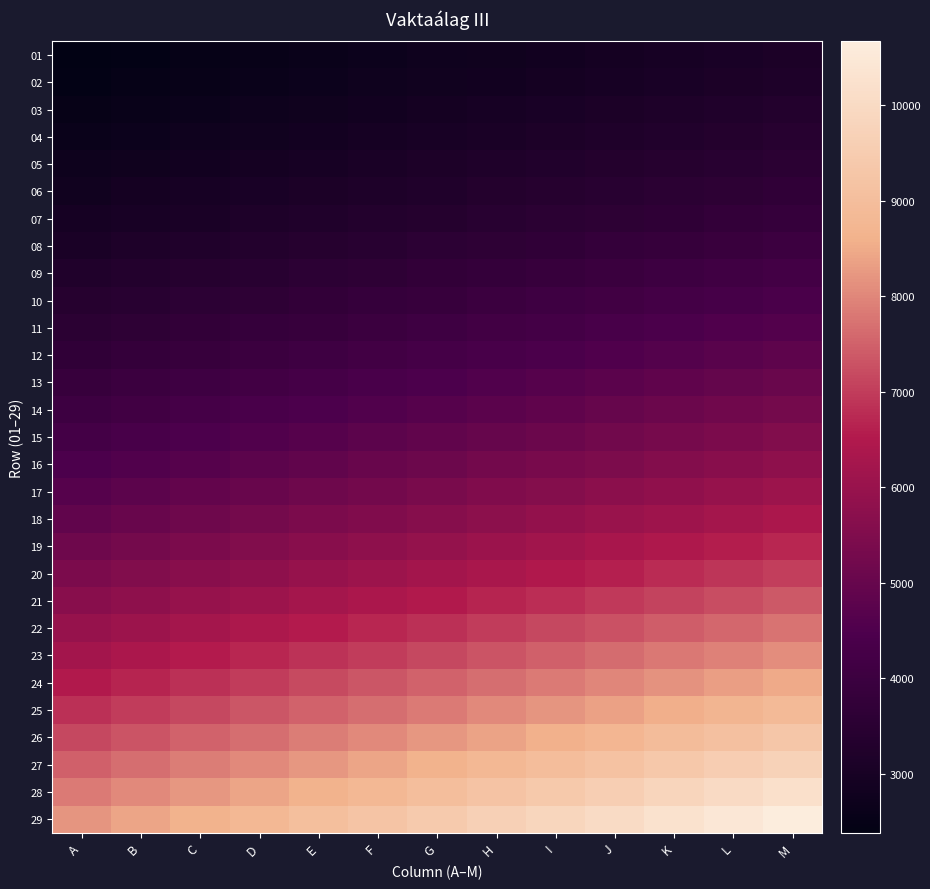

List the series in order of their peak value, highest first.

29, 28, 27, 26, 25, 24, 23, 22, 21, 20, 19, 18, 17, 16, 15, 14, 13, 12, 11, 10, 09, 08, 07, 06, 05, 04, 03, 02, 01